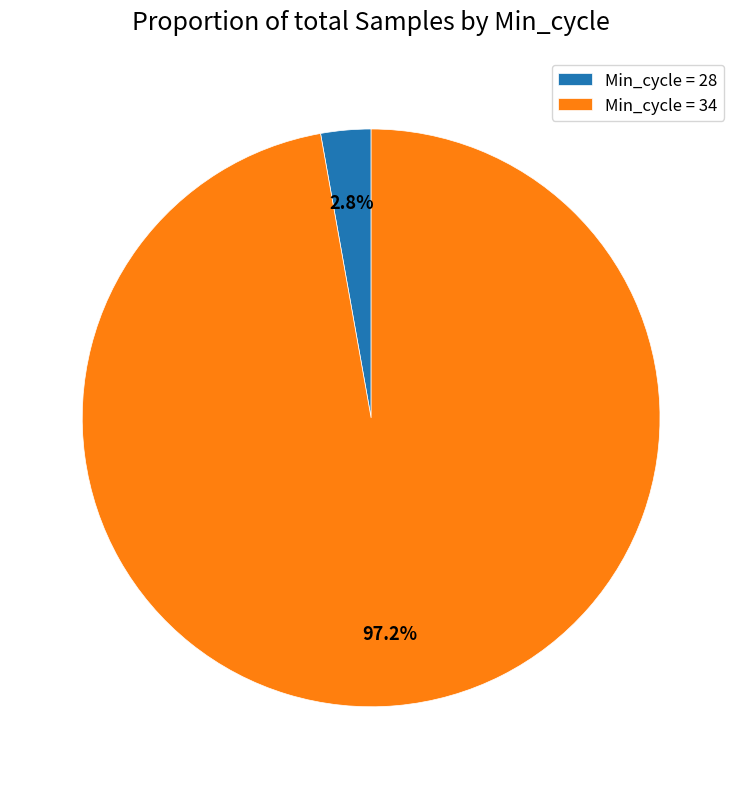

How many slices are in this pie chart?

2